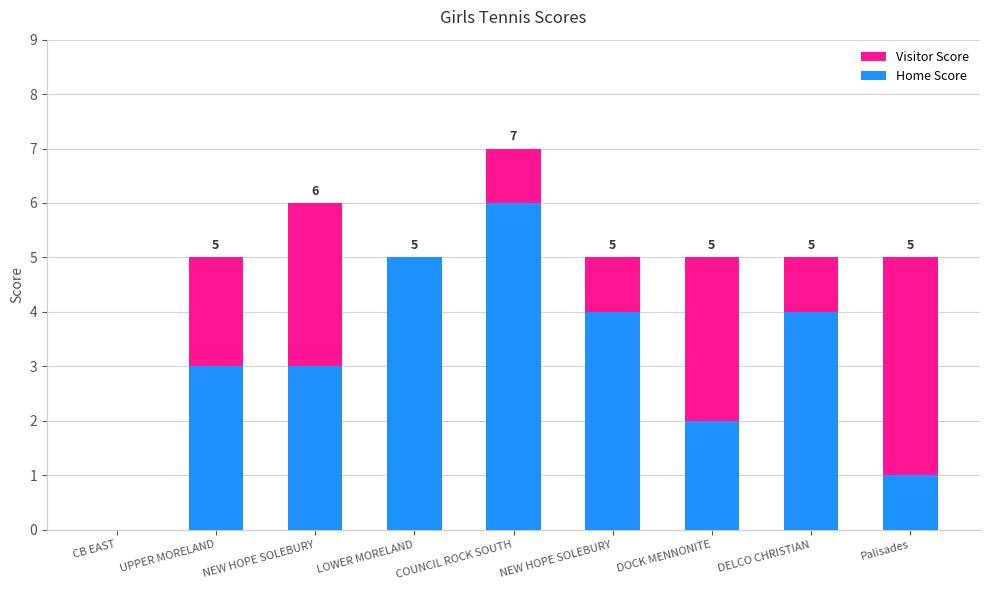

Does the chart contain stacked bars?

Yes